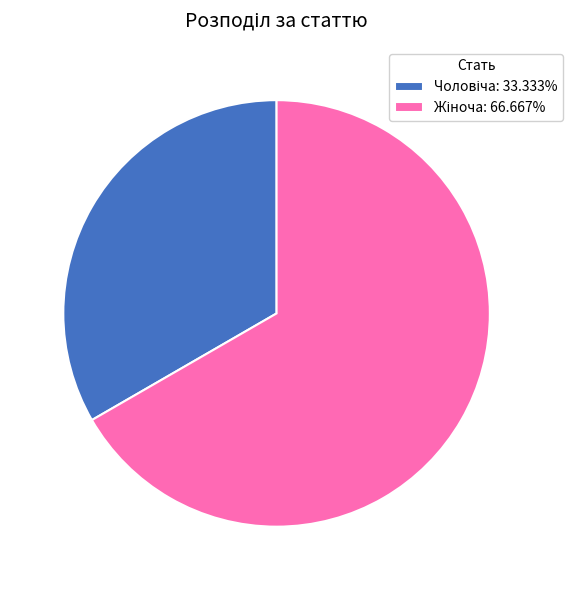

Does any single category account for the majority?

Yes